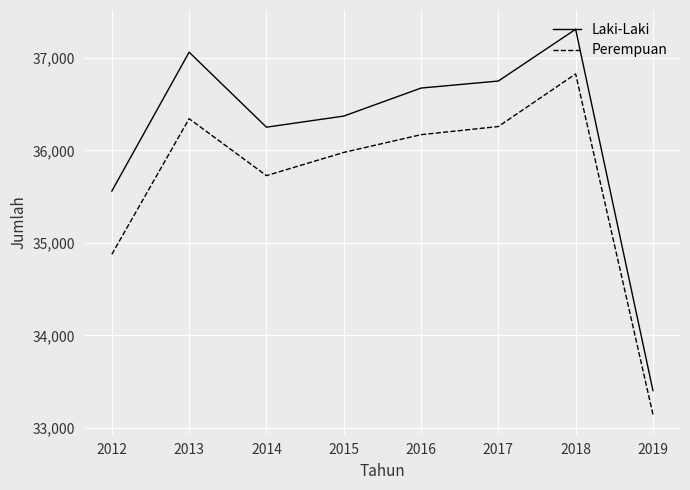

What is the highest value of the Perempuan series?

36827